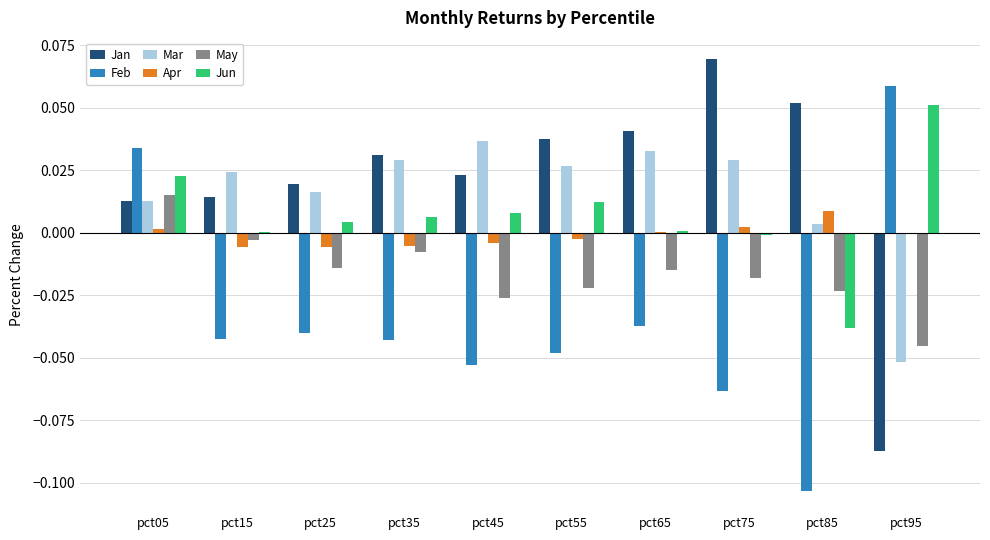

How many values in May are above zero?

1